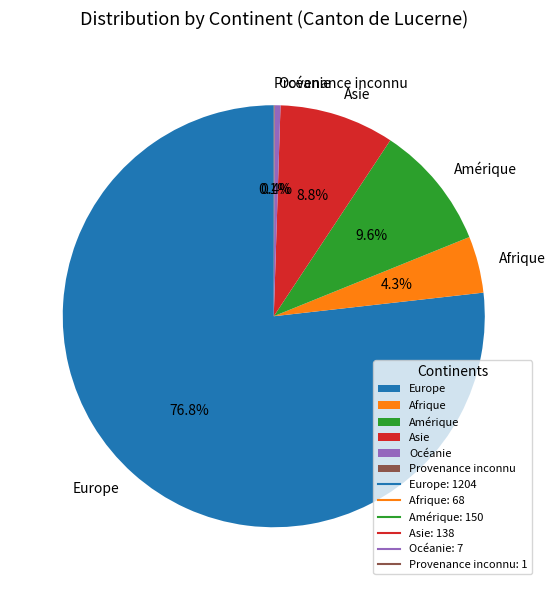

Is it true that Afrique is 10% of the pie?

False